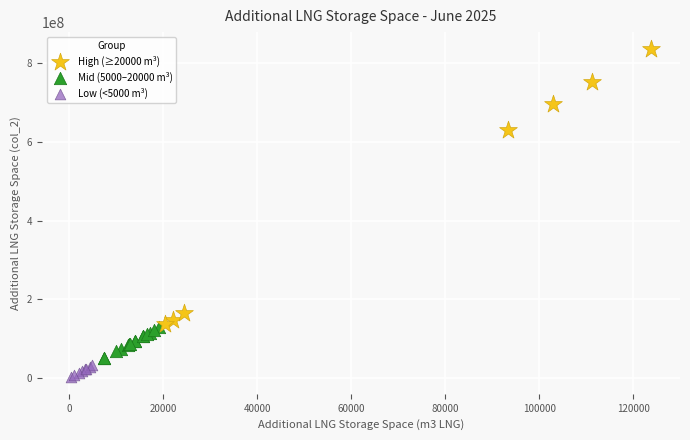

Which series has the widest spread of Y values?

High (≥20000 m³)